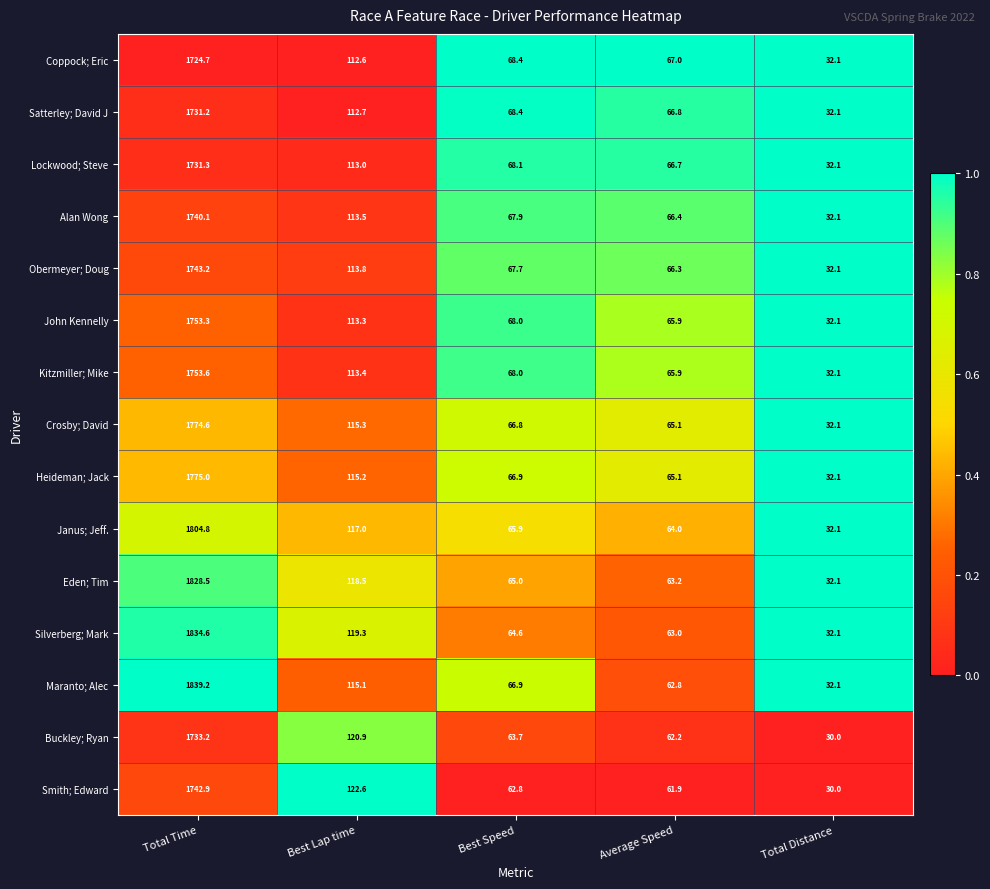

What is the maximum value shown in the chart?

1839.2